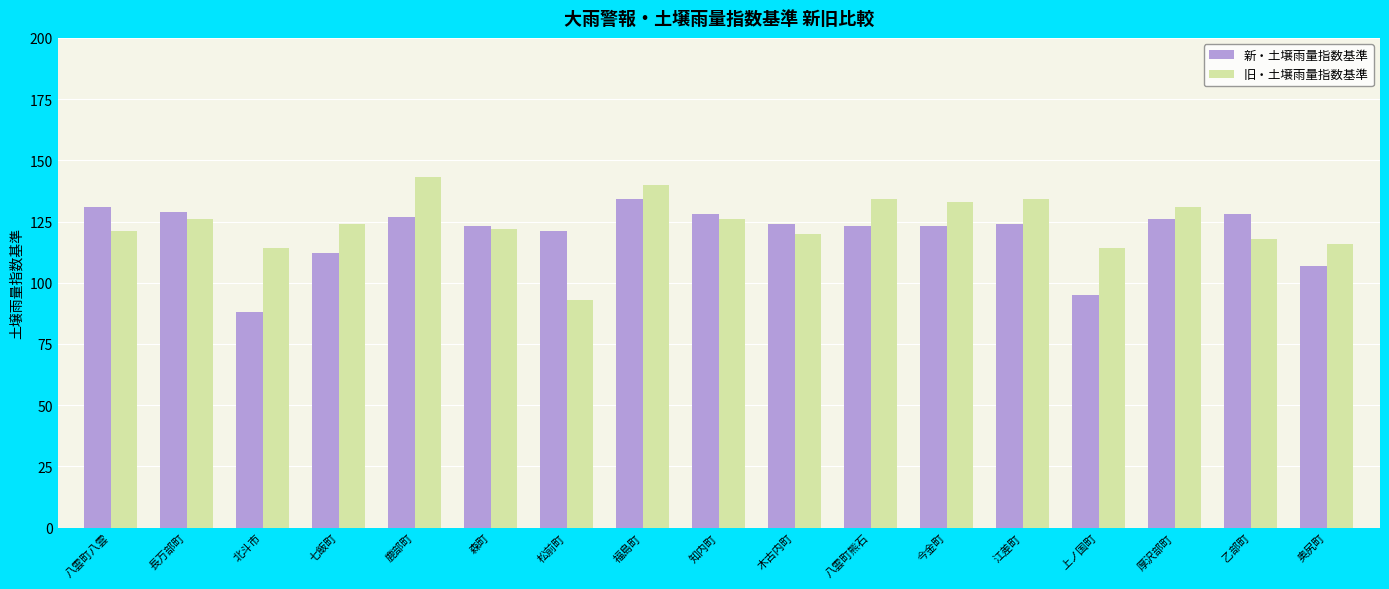

The value of 旧・土壌雨量指数基準 at 木古内町 is 120. True or false?

True